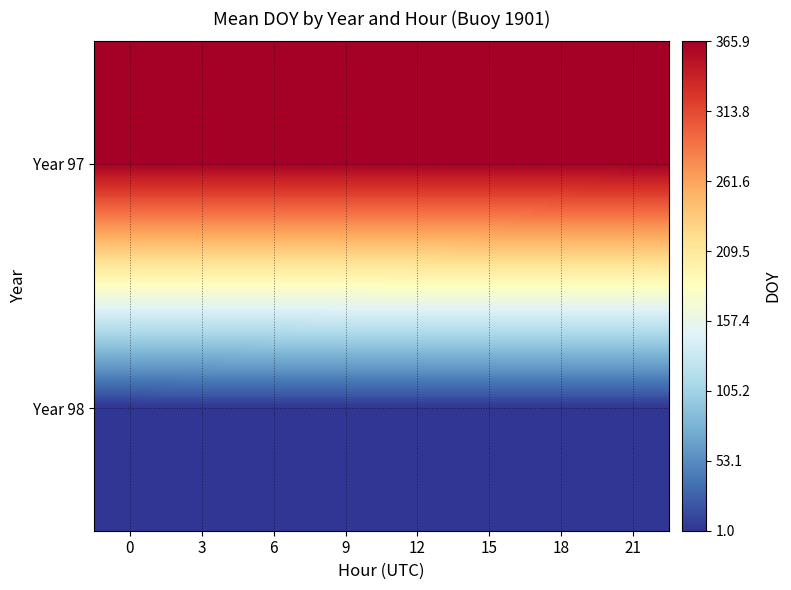

Rank the series by their maximum value, from lowest to highest.

Year 98, Year 97